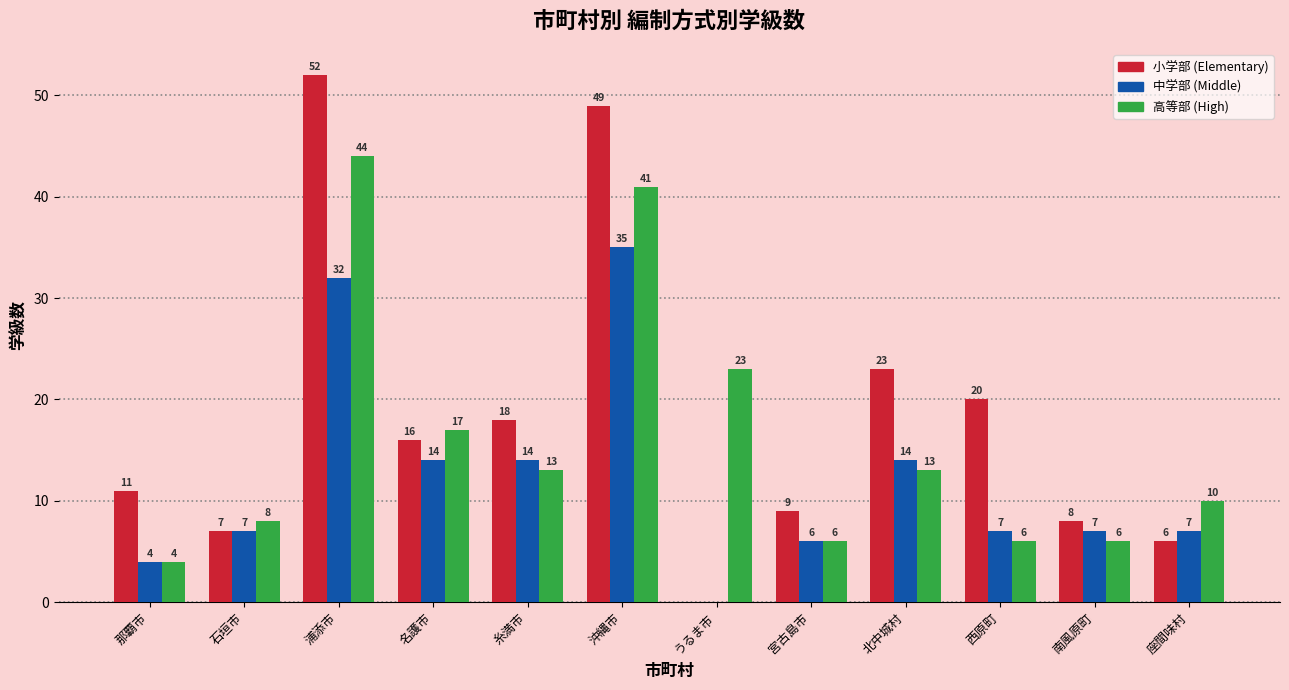

Reading left to right, list all the values displayed in this chart.

小学部 (Elementary): 那覇市=11	石垣市=7	浦添市=52	名護市=16	糸満市=18	沖縄市=49	うるま市=0	宮古島市=9	北中城村=23	西原町=20	南風原町=8	座間味村=6
中学部 (Middle): 那覇市=4	石垣市=7	浦添市=32	名護市=14	糸満市=14	沖縄市=35	うるま市=0	宮古島市=6	北中城村=14	西原町=7	南風原町=7	座間味村=7
高等部 (High): 那覇市=4	石垣市=8	浦添市=44	名護市=17	糸満市=13	沖縄市=41	うるま市=23	宮古島市=6	北中城村=13	西原町=6	南風原町=6	座間味村=10